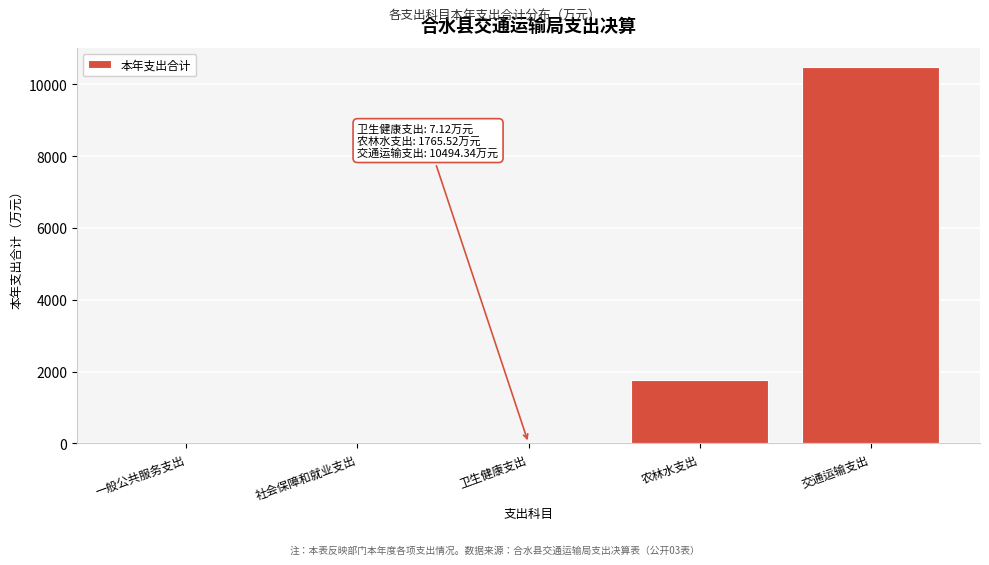

What is the approximate value at 农林水支出?

1765.5